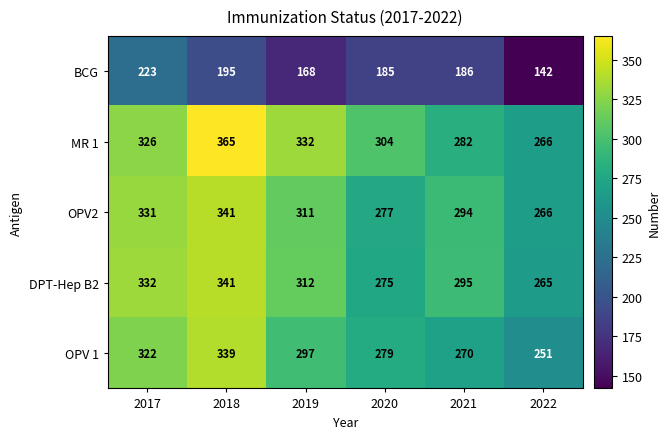

At how many categories does at least one series exceed 288?

5